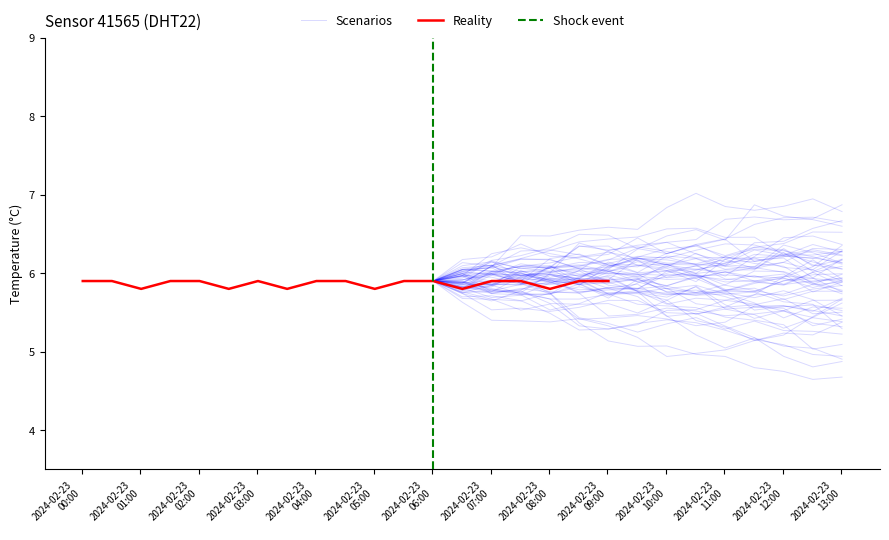

Reading right to left, what are all the values shown in this chart?

5.9	5.9	5.8	5.9	5.9	5.8	5.9	5.9	5.8	5.9	5.9	5.8	5.9	5.8	5.9	5.9	5.8	5.9	5.9